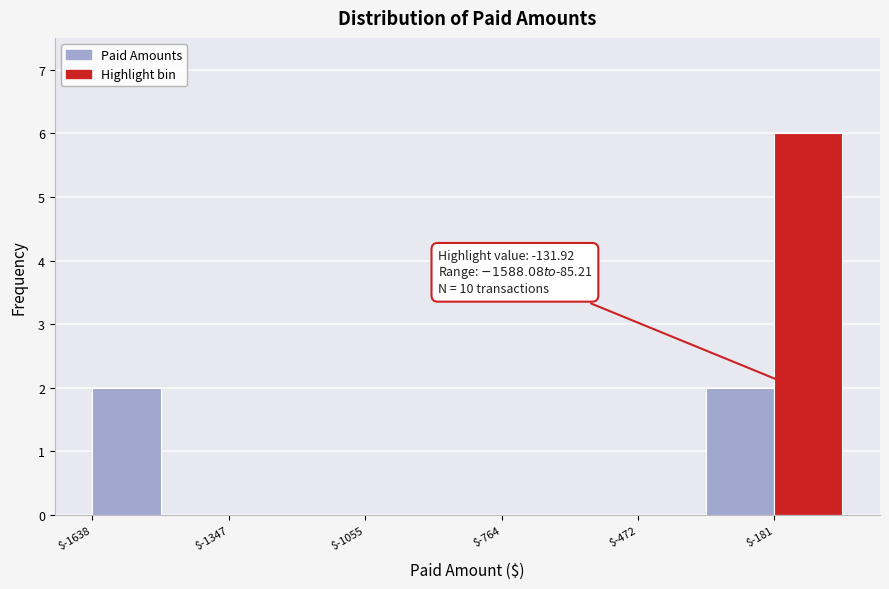

Around what value on the x-axis is the tallest bar? Give the approximate position of its centre, as read against the axis.

-100